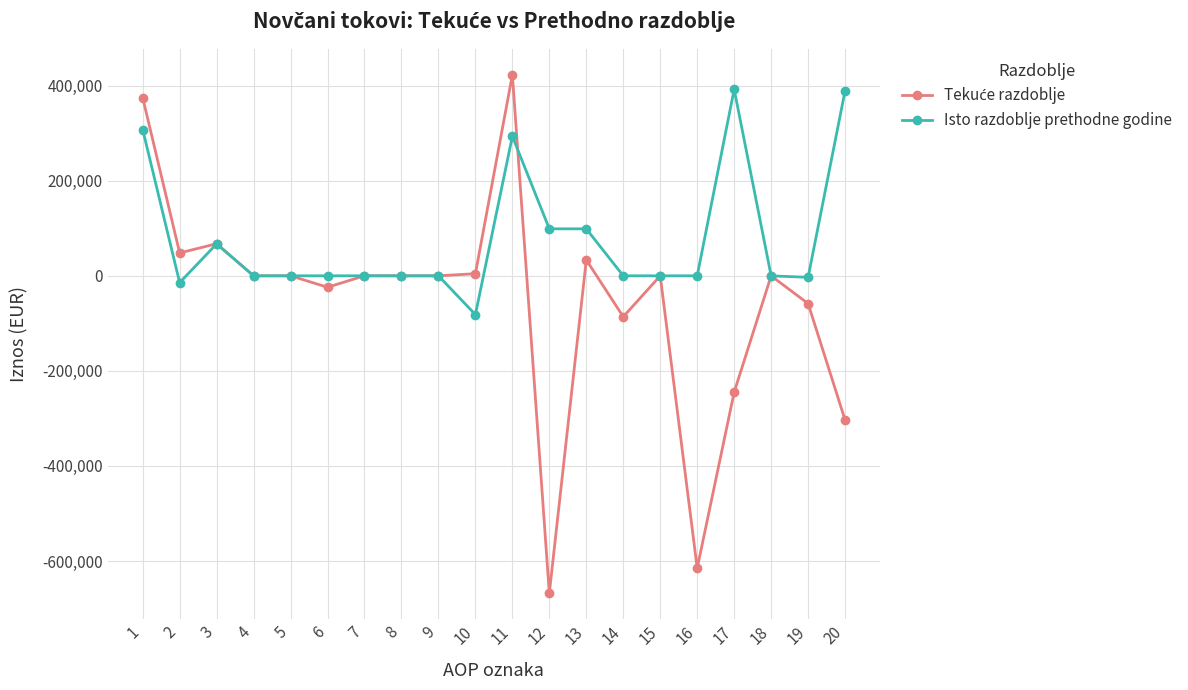

At which category does Isto razdoblje prethodne godine reach its first local peak?

3